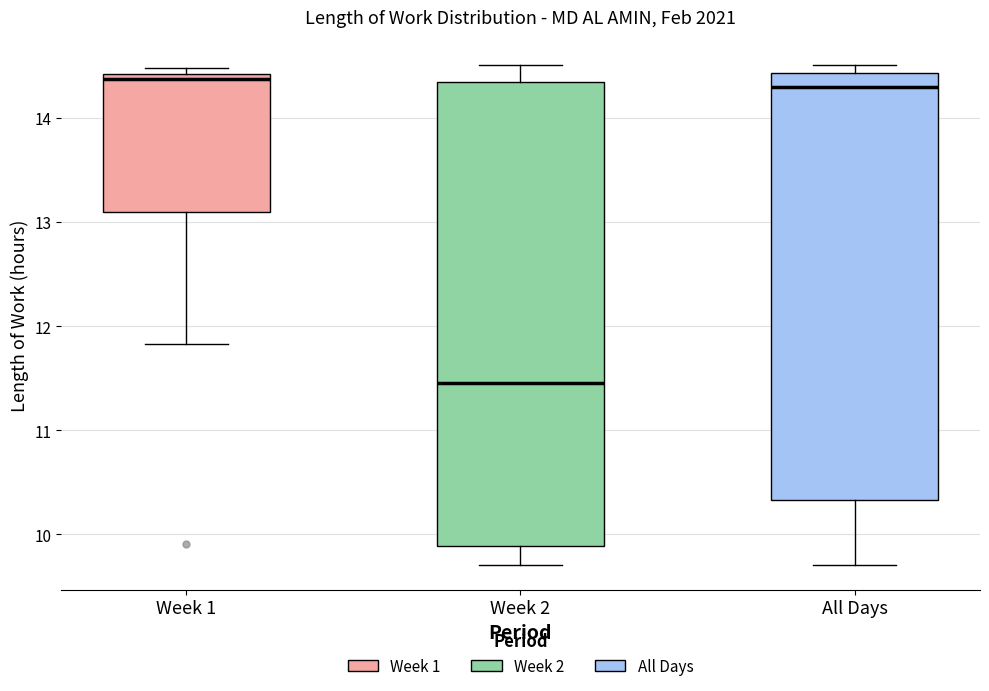

Reading left to right, transcribe this box plot: for each box, give where its median line is, the range the box spans, and where its two whiskers end, as read against the y-axis. The values are not printed on the chart, so give them approximately, as read against the axis.

Week 1: median 14.4 (just below the box's upper edge), box 13.1 to 14.4, whiskers 11.8 to 14.5
Week 2: median 11.5, box 9.9 to 14.3, whiskers 9.7 to 14.5
All Days: median 14.3, box 10.3 to 14.4, whiskers 9.7 to 14.5